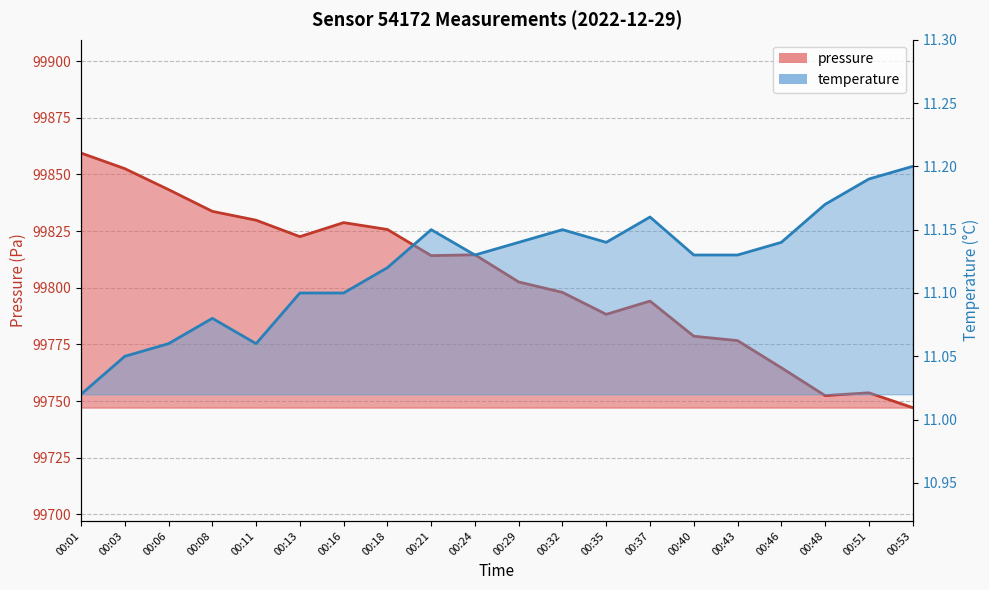

What value does the temperature series have at 00:46?

11.1